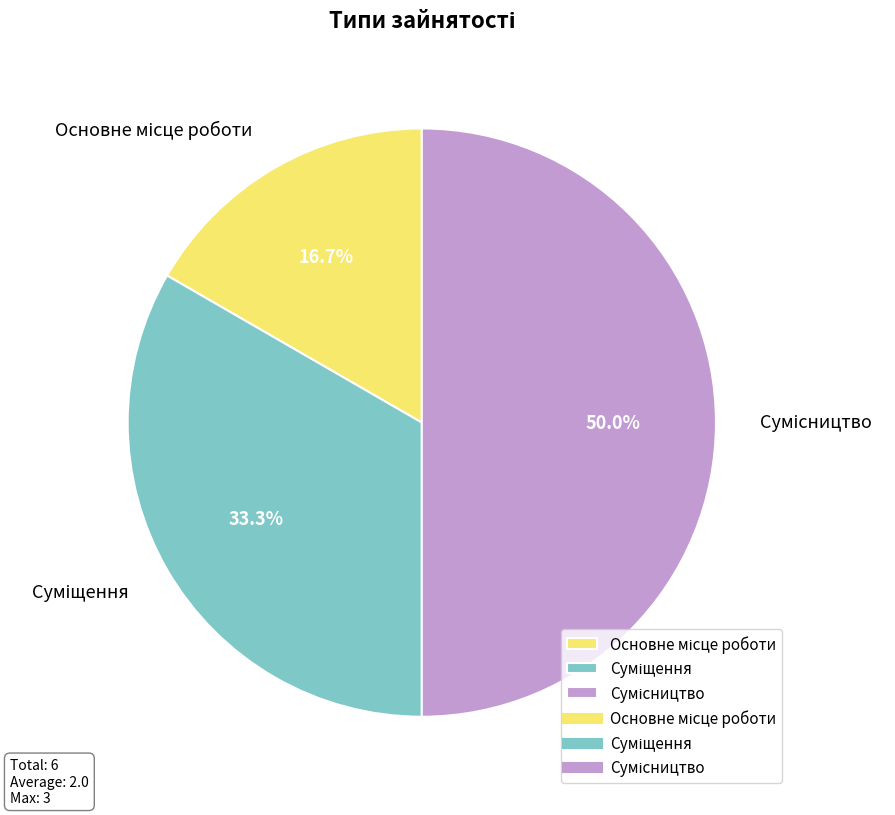

To the nearest percent, what is the average slice percentage?

33%